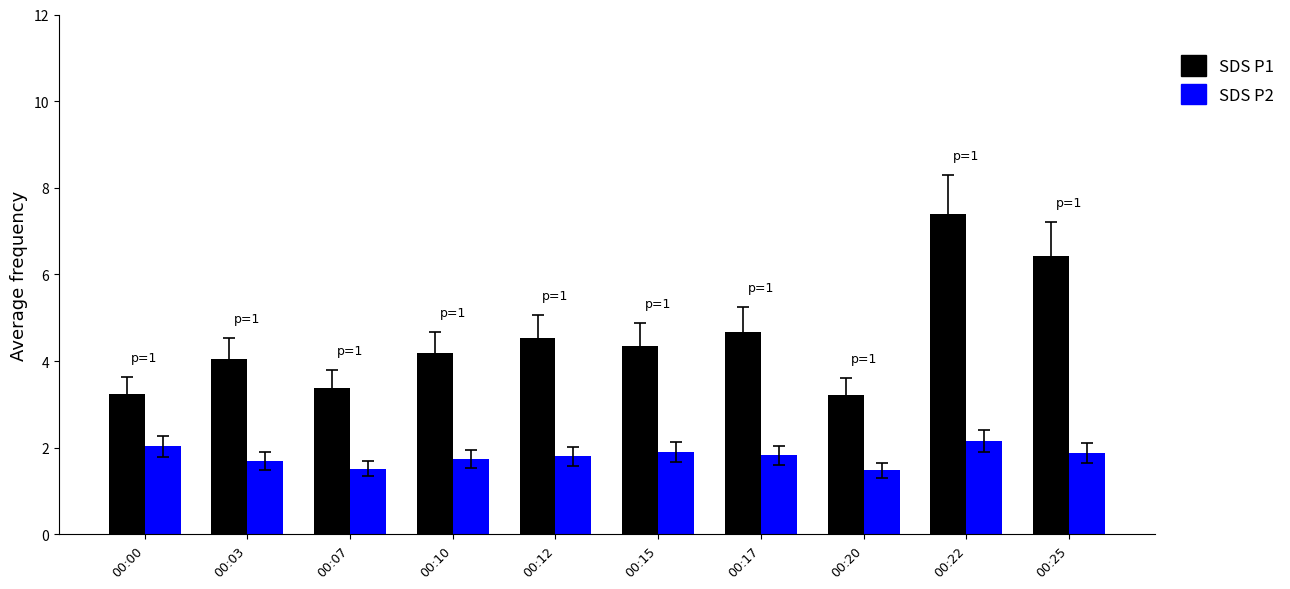

What is the spread (max minus min) of values at 00:07?

1.9